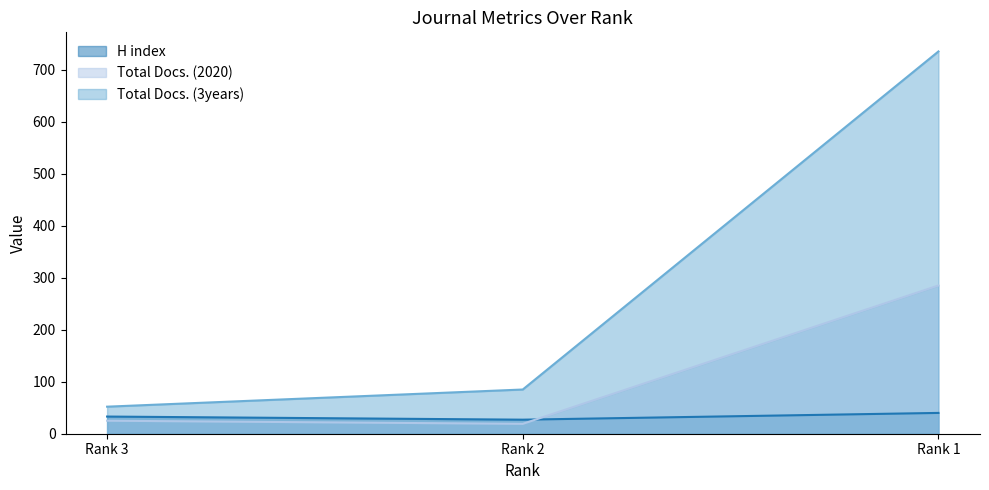

At which category does the chart reach its peak across all series?

Rank 1